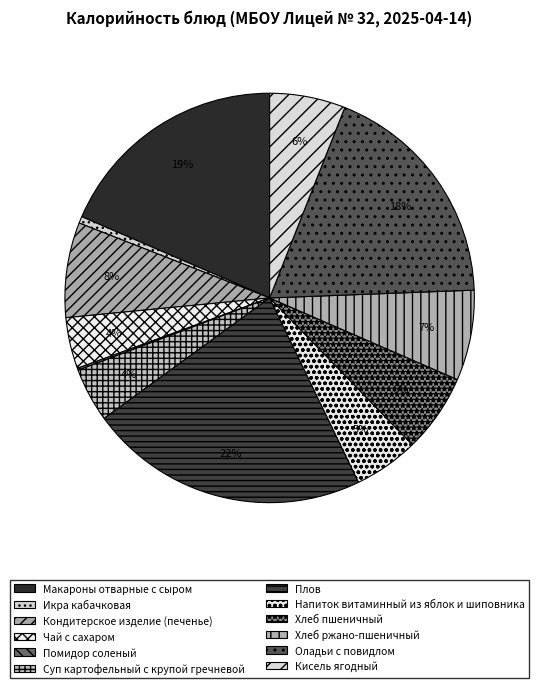

True or false: Оладьи с повидлом accounts for 10% of the total.

False